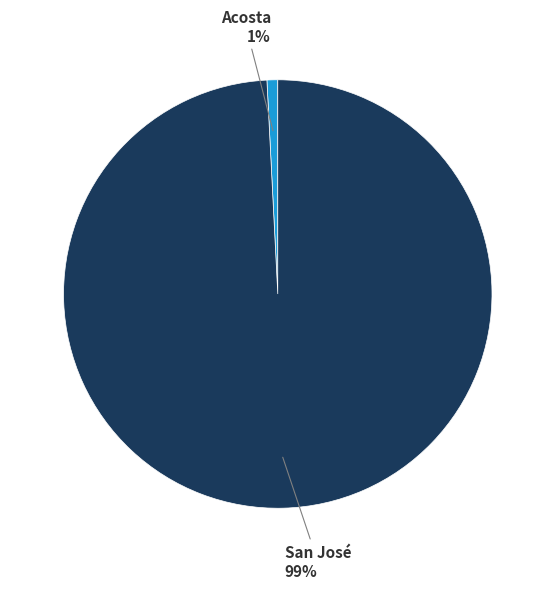

Rank the categories by value from lowest to highest.

Acosta, San José